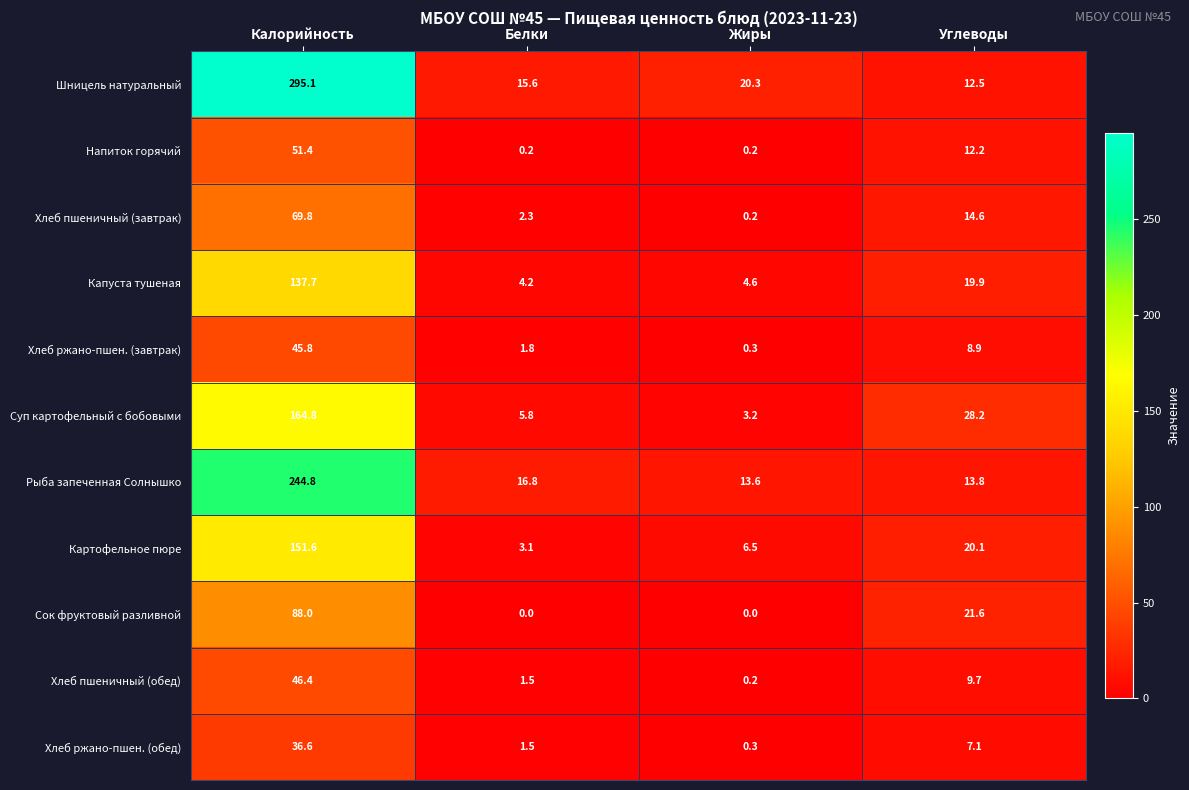

Which series has the largest range (max minus min)?

Шницель натуральный